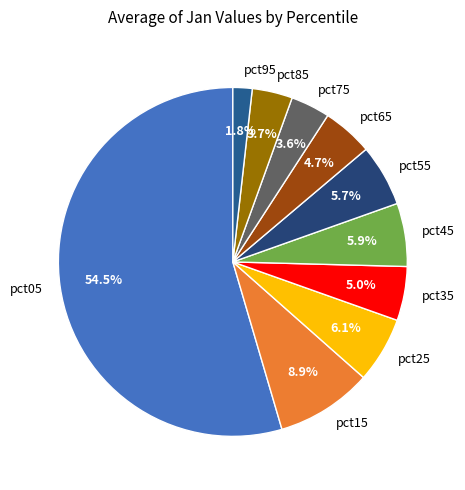

Which has a higher value, pct55 or pct05?

pct05